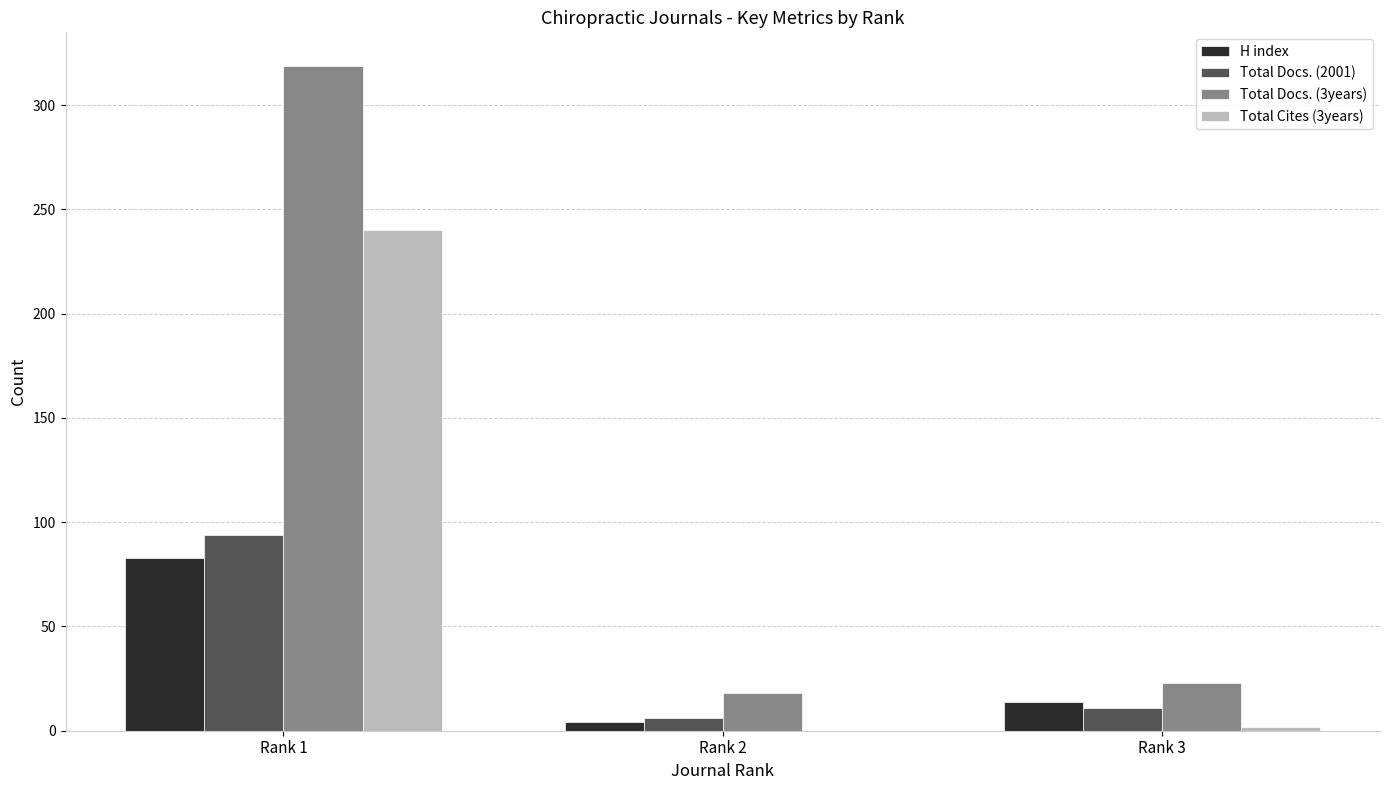

Does the chart contain stacked bars?

No